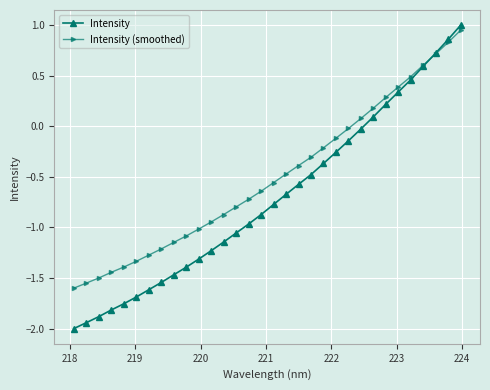

Which series has the largest range (max minus min)?

Intensity